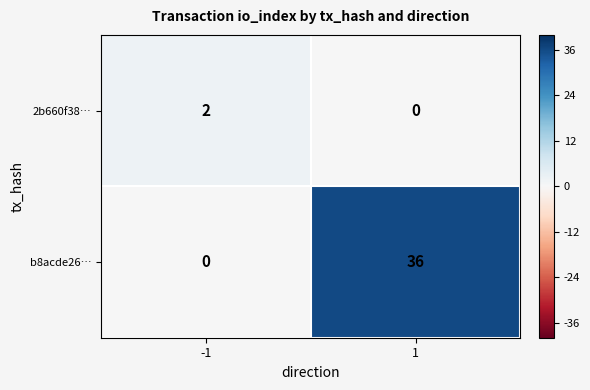

How many data points in b8acde26… are less than 36?

1